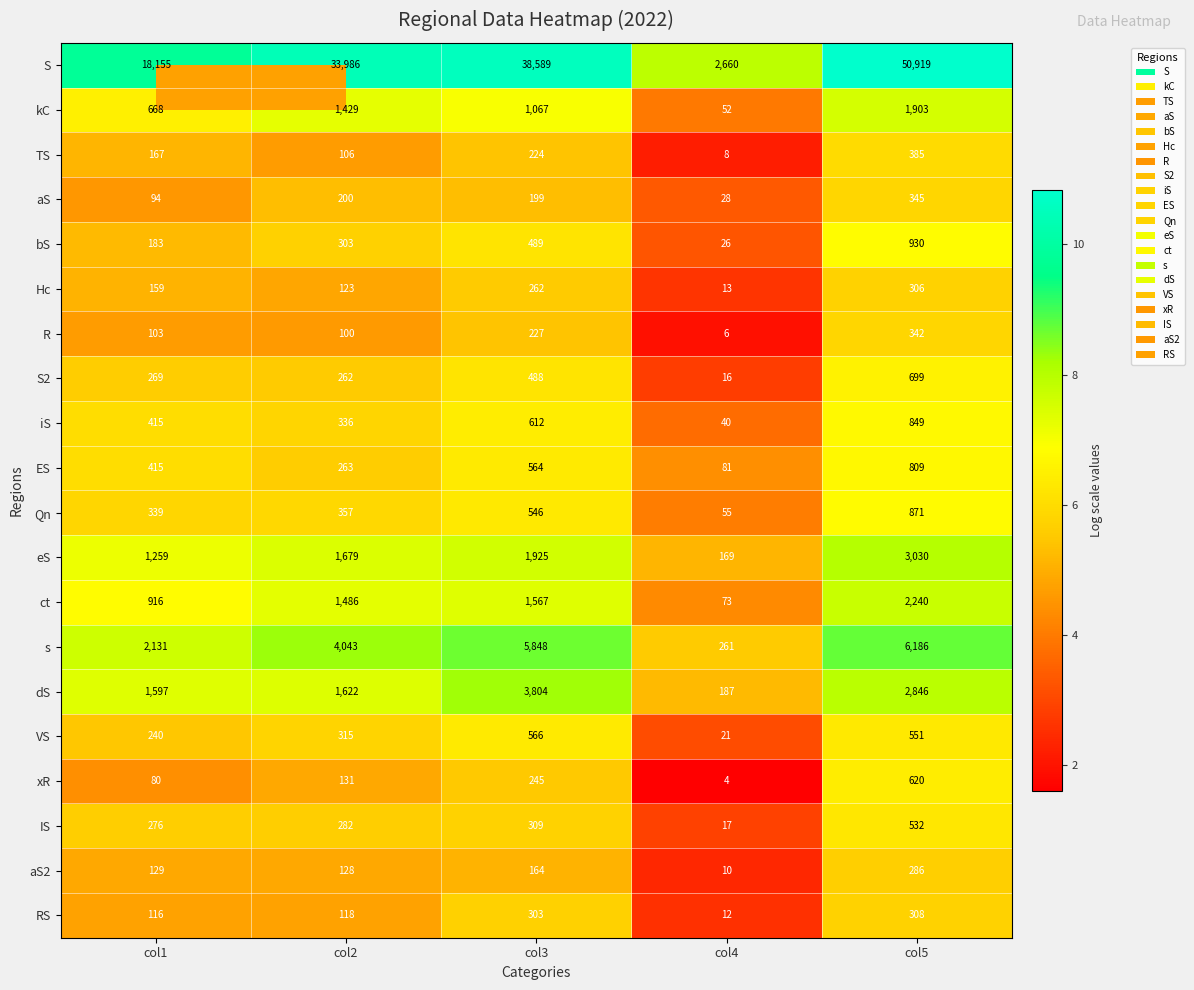

Rank the series by their maximum value, from lowest to highest.

aS2, Hc, RS, R, aS, TS, IS, VS, xR, S2, ES, iS, Qn, bS, kC, ct, eS, dS, s, S